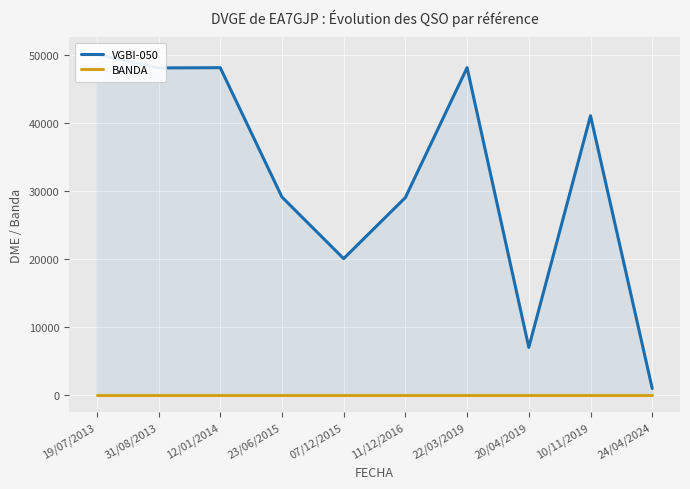

Rank the series by their average value, from lowest to highest.

BANDA, VGBI-050